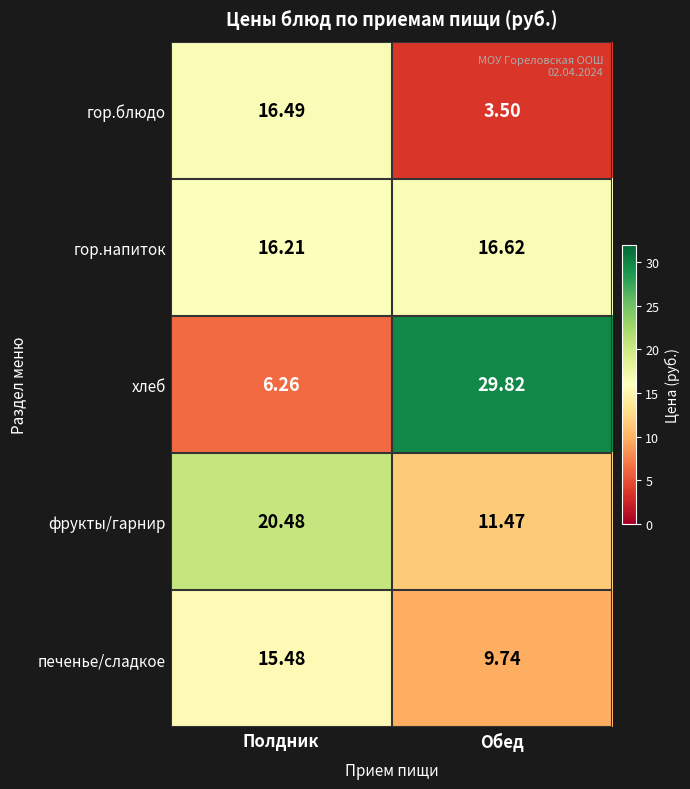

Which category has the lowest value in the гор.блюдо series?

Обед